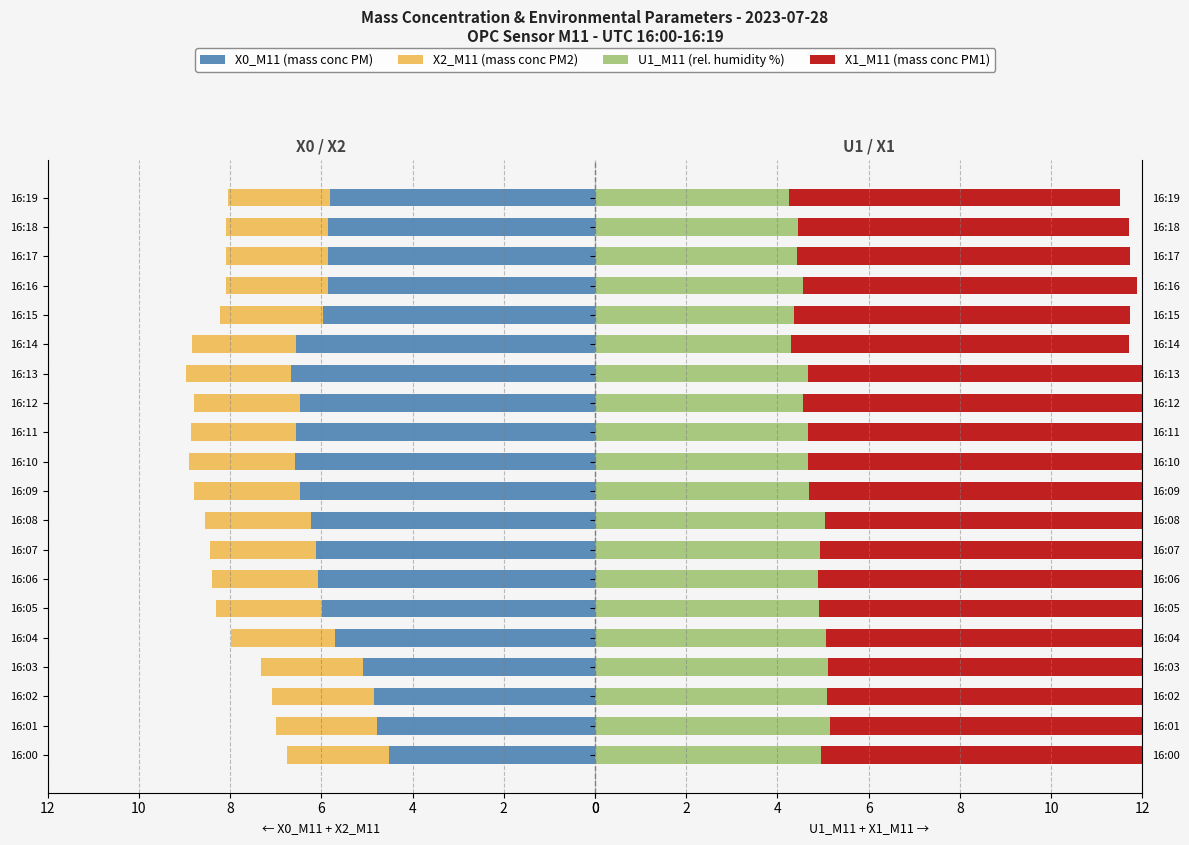

Which series has the largest total across all categories?

X1_M11 (mass conc PM1)